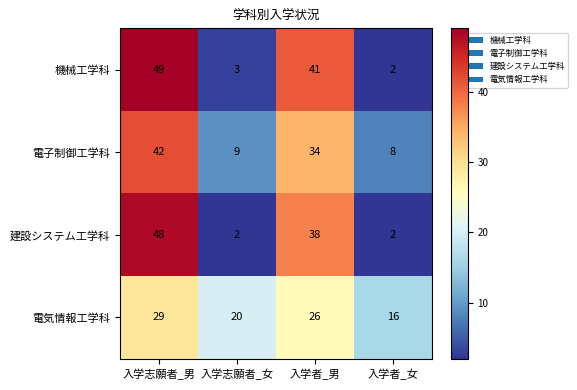

At which label is 電子制御工学科 closest to 25?

入学者_男